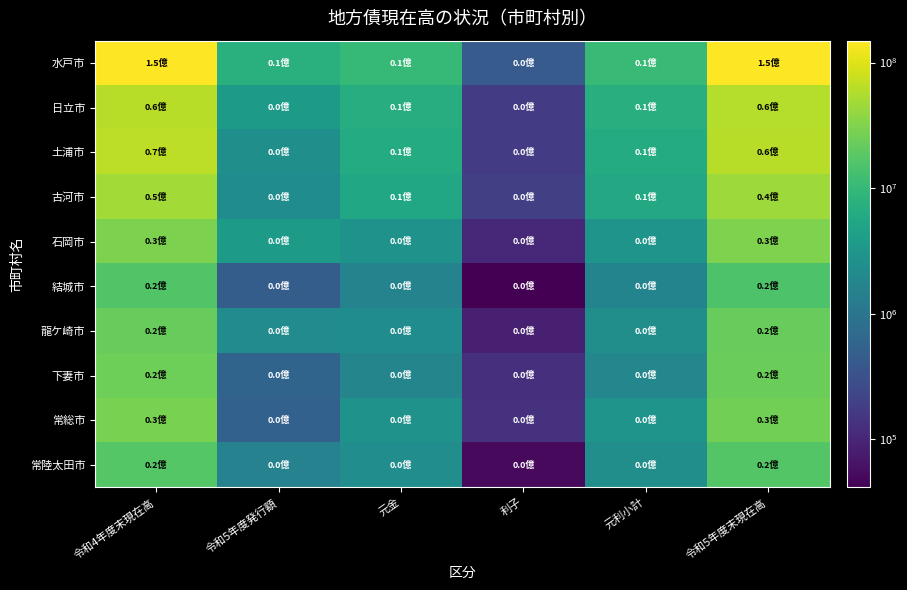

At how many categories does at least one series exceed 122406686?

2